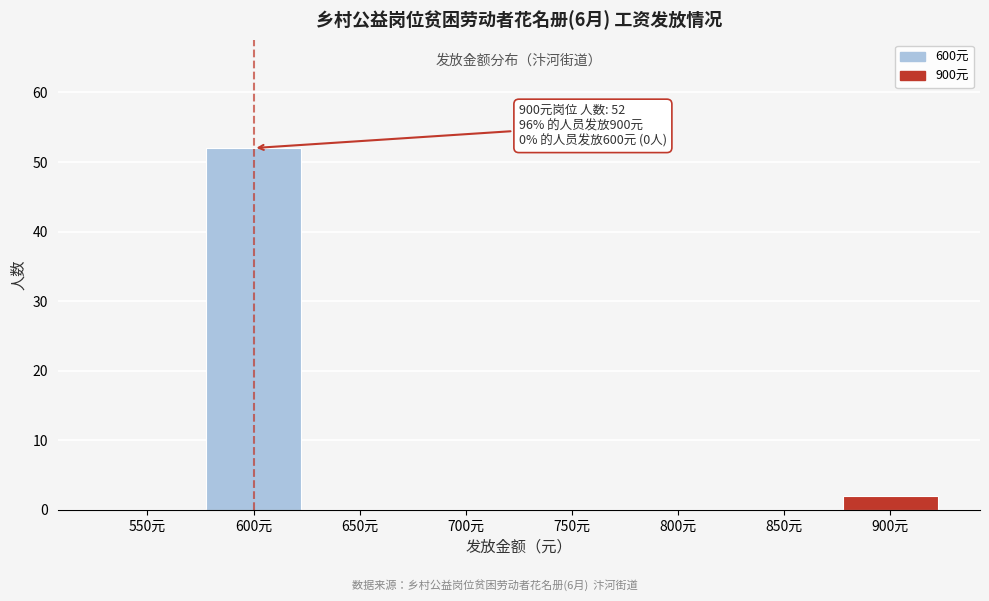

Reading right to left, what are all the values shown in this chart?

900元=2	850元=0	800元=0	750元=0	700元=0	650元=0	600元=52	550元=0